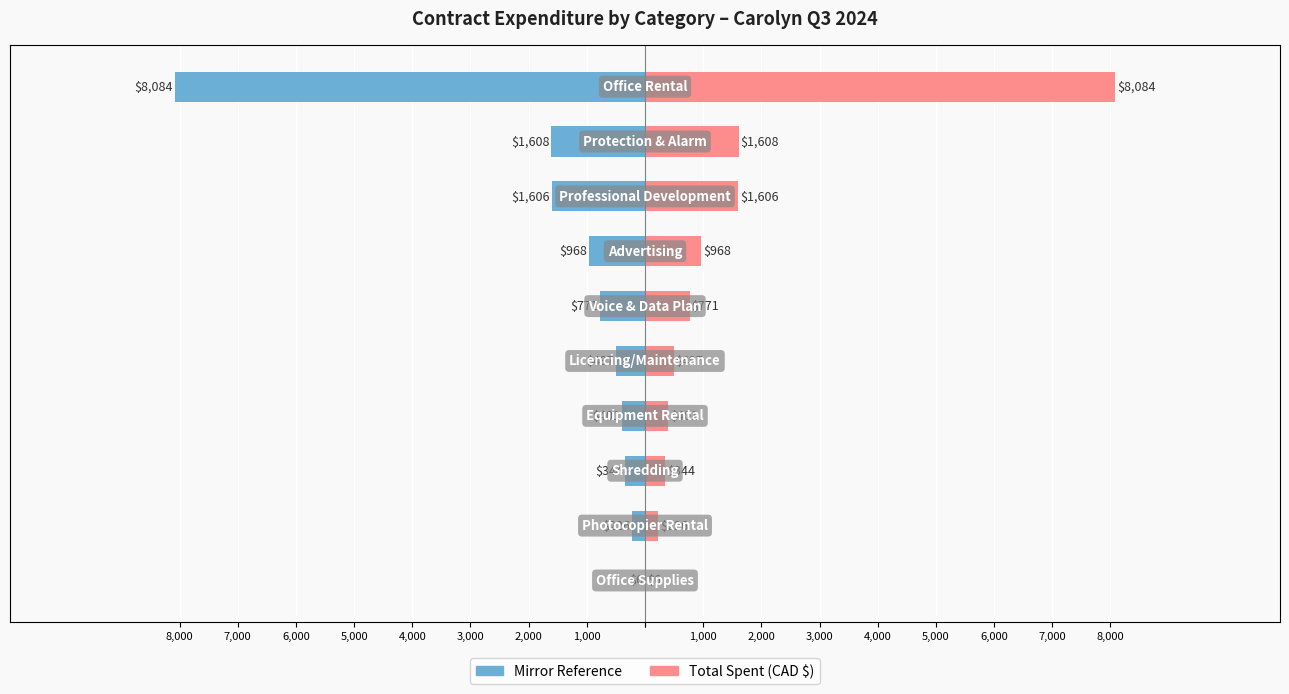

What is the sum of all Expenditure (CAD $) values?

14512.6